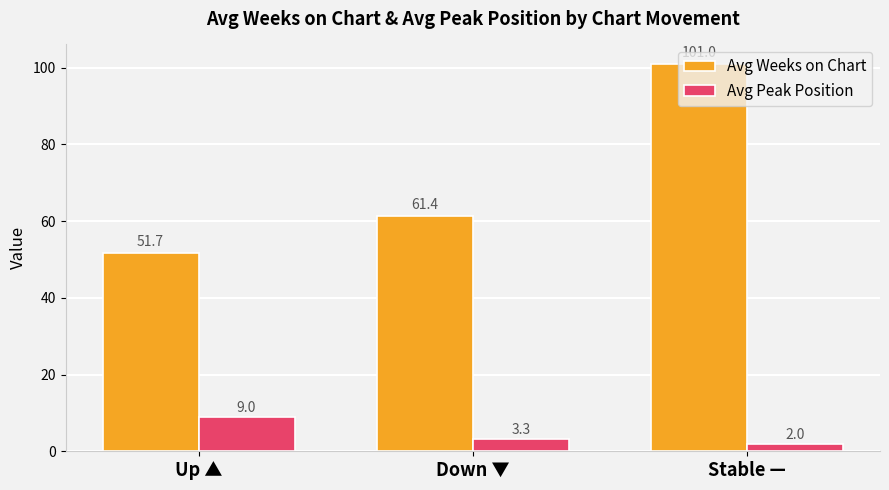

What is the average value of the Avg Peak Position series?

4.8